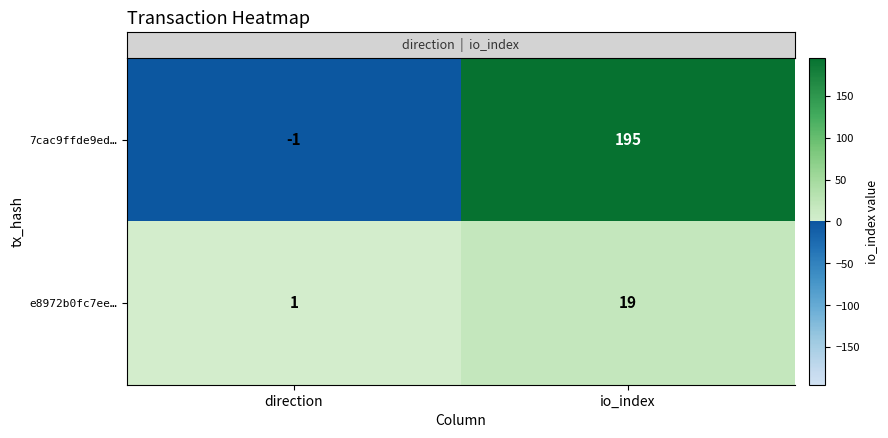

What is the sum of all e8972b0fc7ee… values?

20